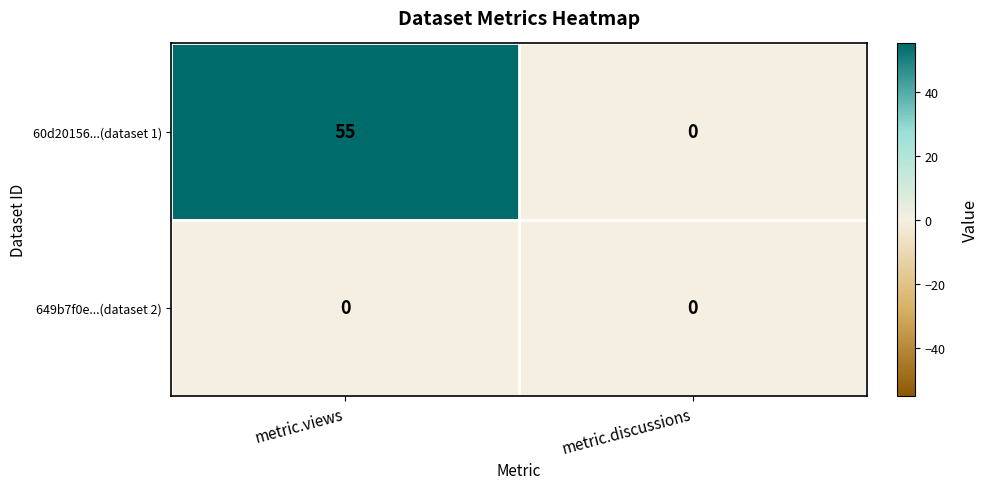

Rank the series at metric.views from highest to lowest value.

60d20156...(dataset 1), 649b7f0e...(dataset 2)